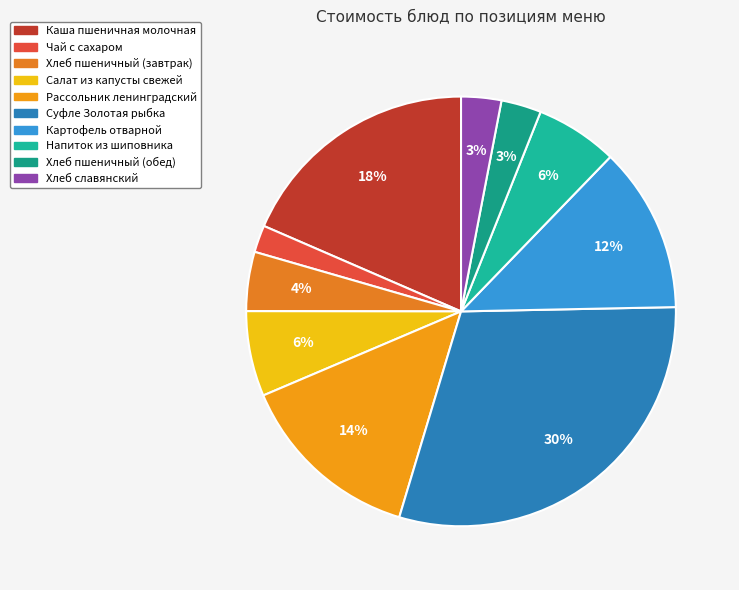

The Картофель отварной slice represents 12% of the pie. True or false?

True